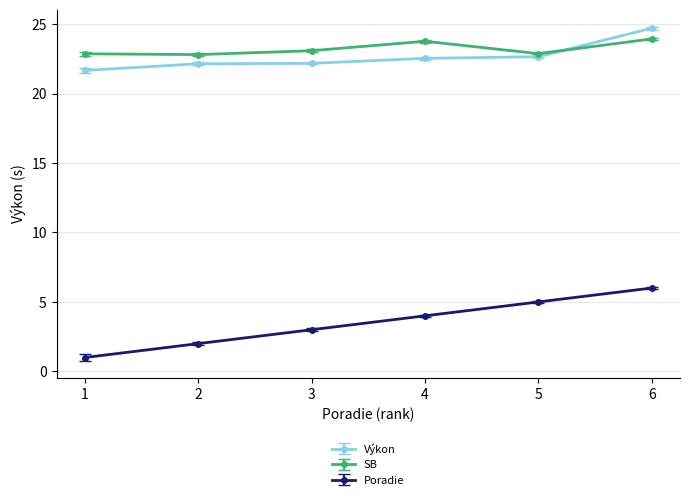

List the series in order of their peak value, highest first.

Výkon, SB, Poradie